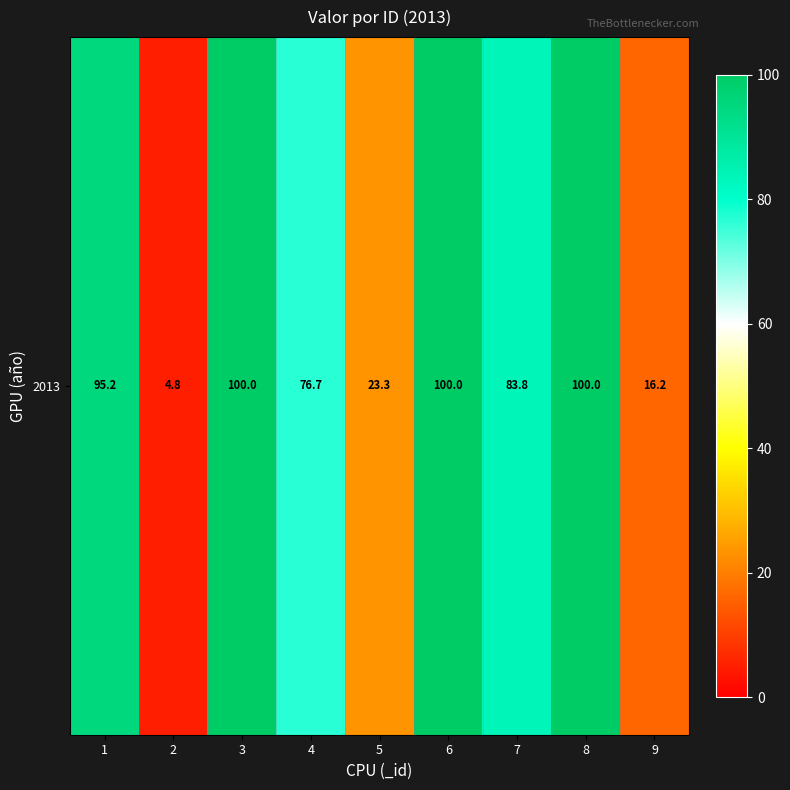

Between 2 and 3, which is larger?

3